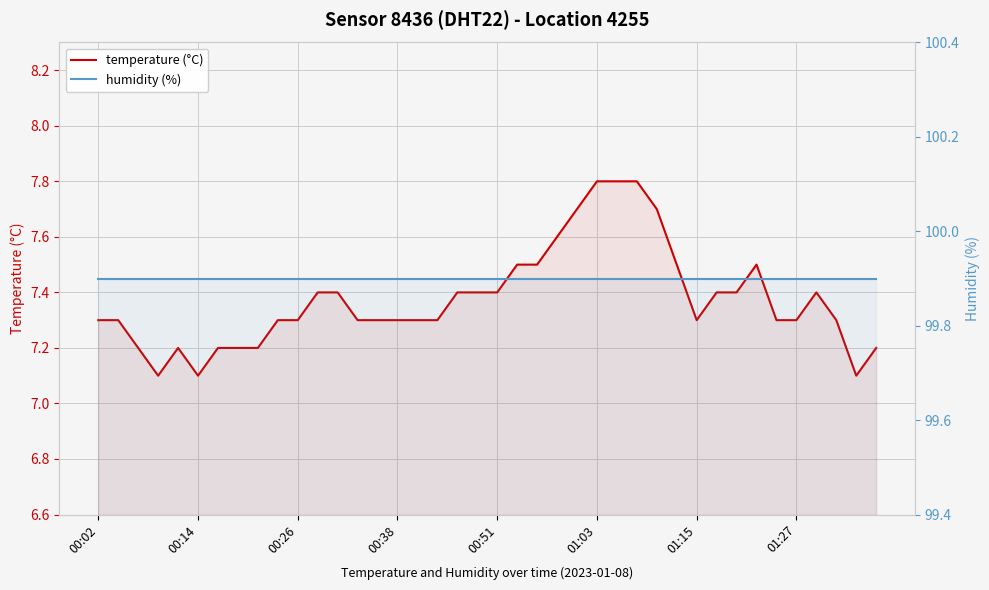

List the series in order of their overall mean, lowest first.

temperature (°C), humidity (%)